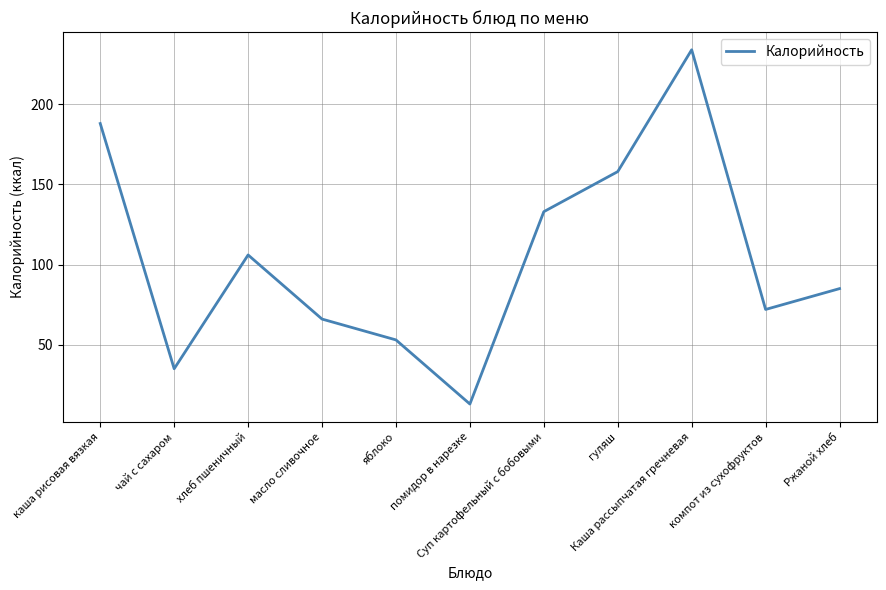

What is the difference between the maximum and second lowest values?

199